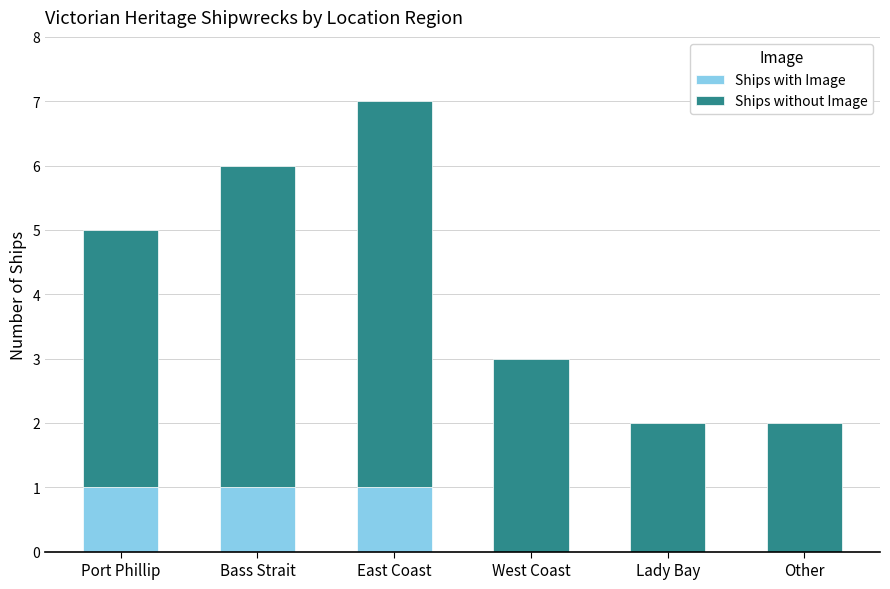

What are all the series names shown in the legend?

Ships with Image, Ships without Image